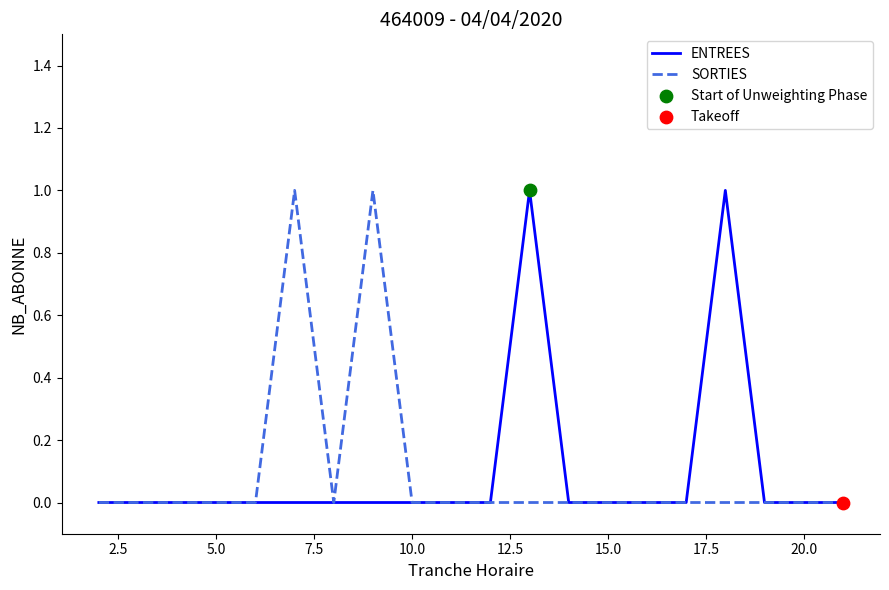

Is this an area chart (filled region under the line)?

No